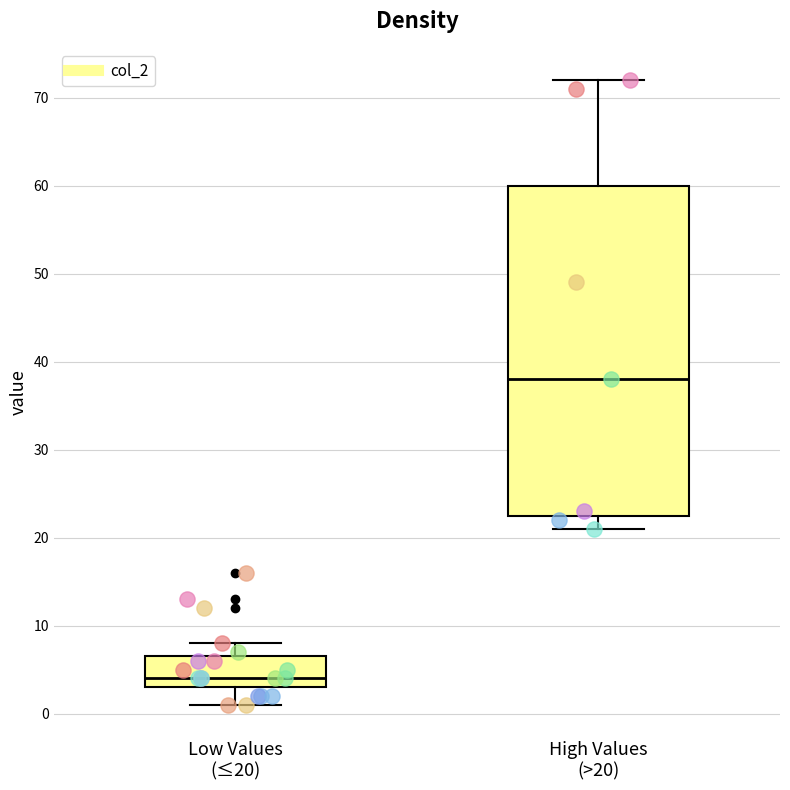

Reading left to right, read every box against the y-axis: the position of its median line, the range the box covers, and the ends of its whiskers. The values are not printed on the chart, so give them approximately, as read against the axis.

Low Values (≤20): median 4, box 3 to 7, whiskers 1 to 8
High Values (>20): median 38, box 23 to 60, whiskers 21 to 72